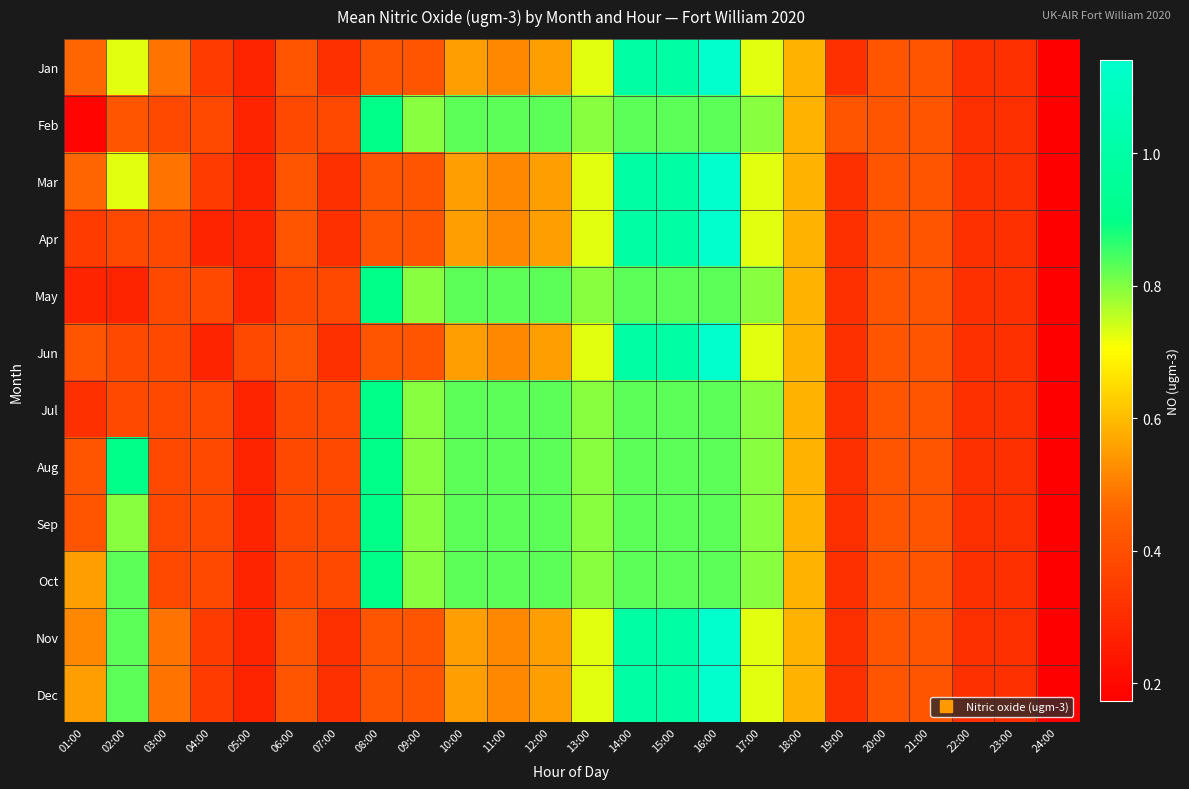

Rank the series at 08:00 from lowest to highest value.

Jan, Mar, Apr, Jun, Nov, Dec, Feb, May, Jul, Aug, Sep, Oct